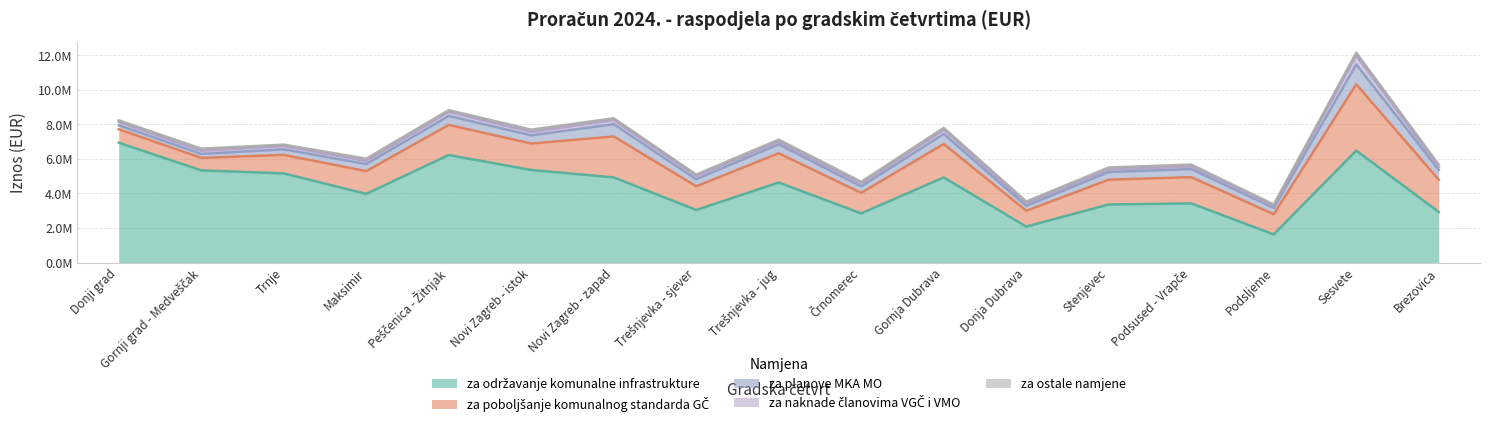

At which label is za planove MKA MO closest to 688500?

Novi Zagreb - zapad